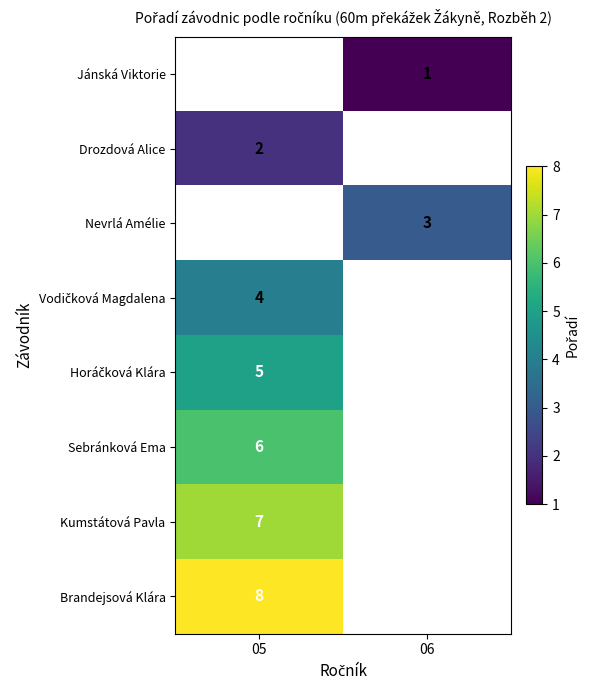

What is the spread (max minus min) of values at 06?

2.0